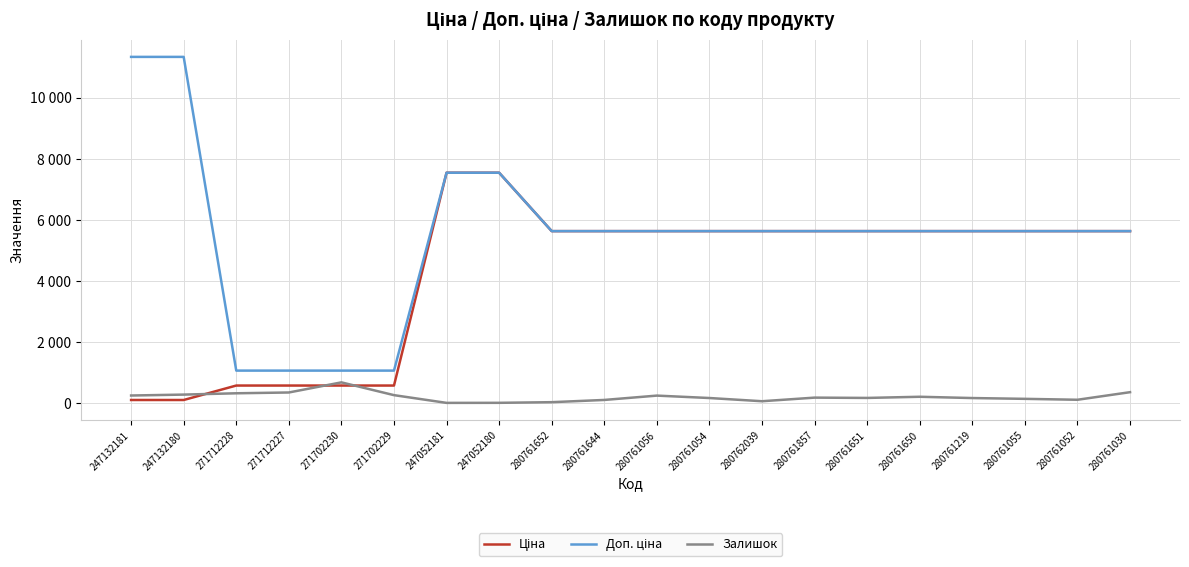

What is the sum of all Залишок values?

4318.0